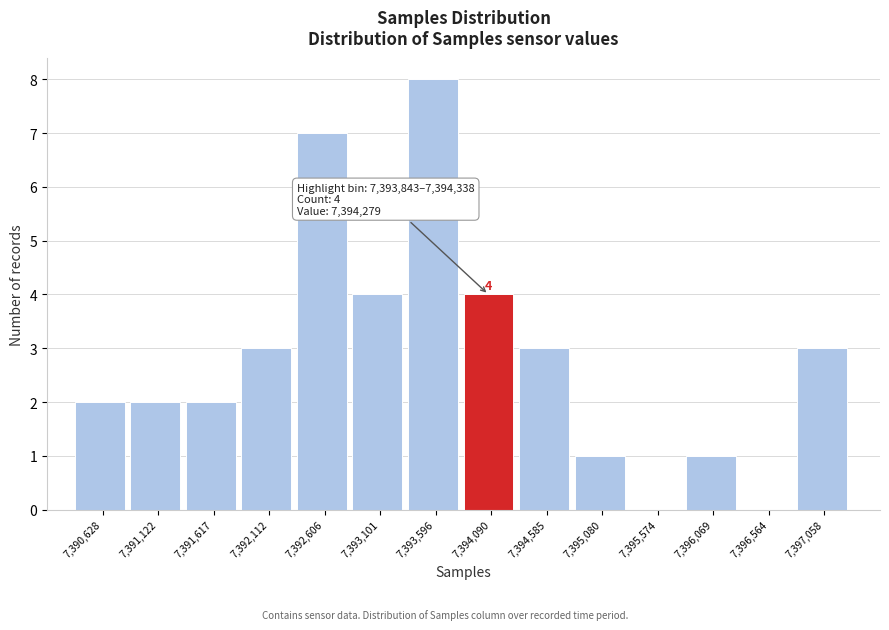

Which range on the x-axis has the tallest bar?

7393350 to 7393850